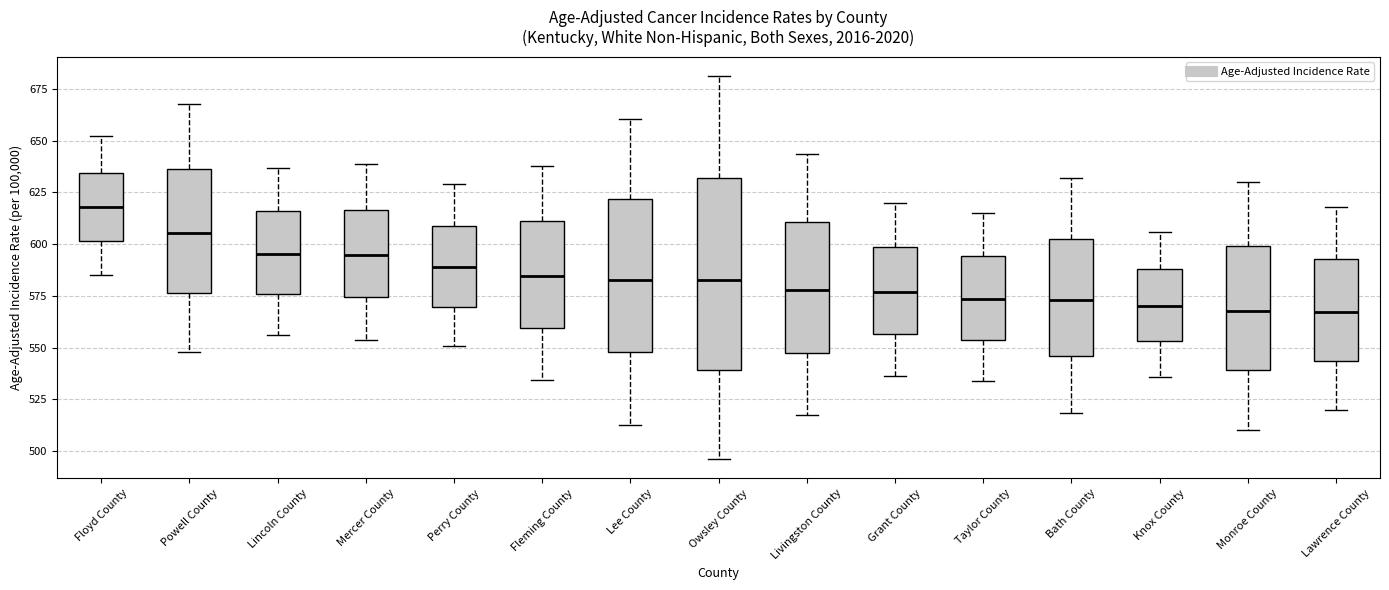

Which box is the tallest, from its lower edge to its upper edge?

Owsley County